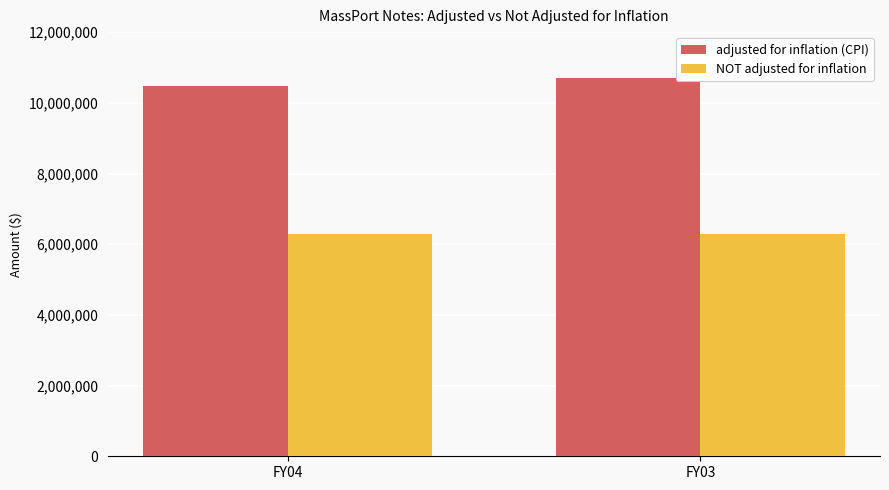

What is the maximum value for adjusted for inflation (CPI)?

10702928